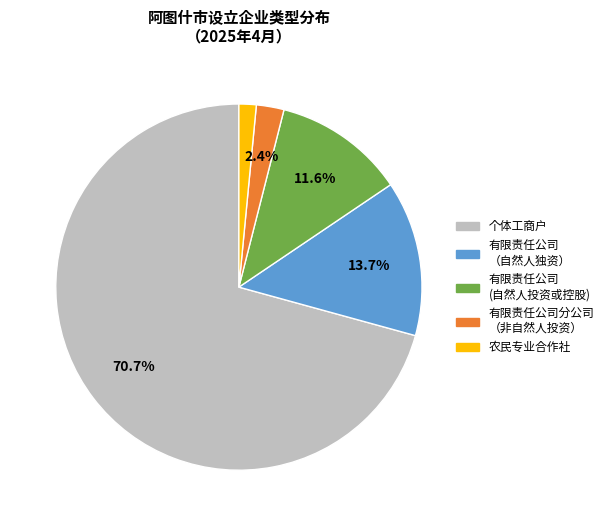

Does any single category account for the majority?

Yes